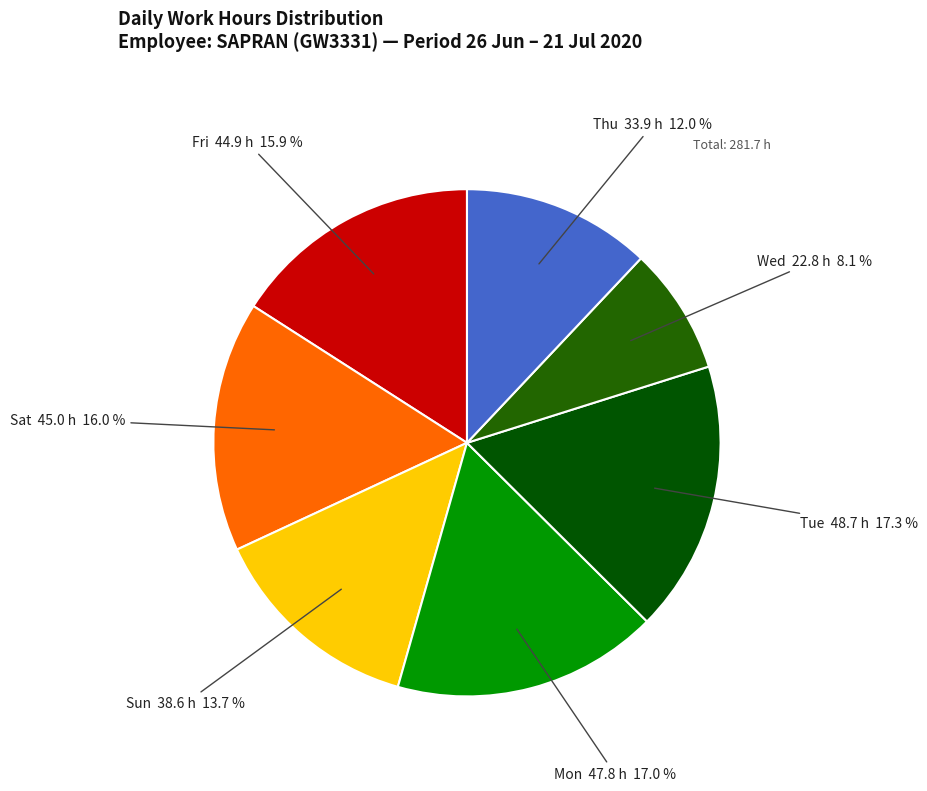

What is the total percentage of Wed and Mon?

25.1%